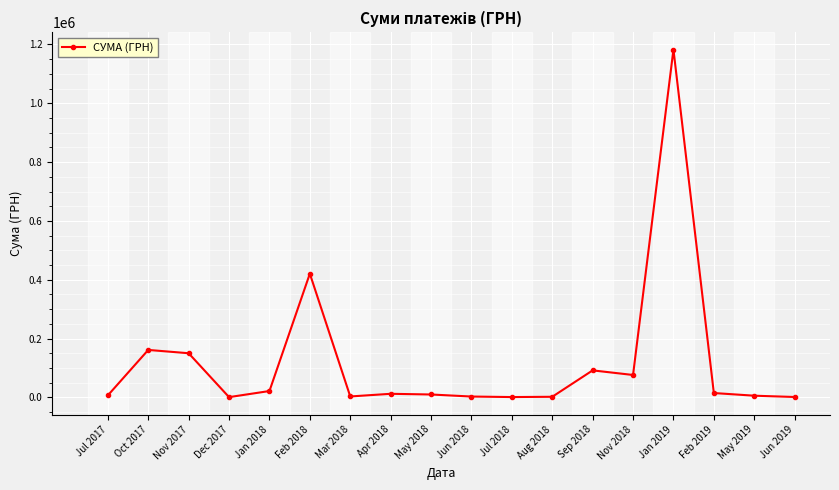

What is the label of the 7th point from the left?

Mar 2018